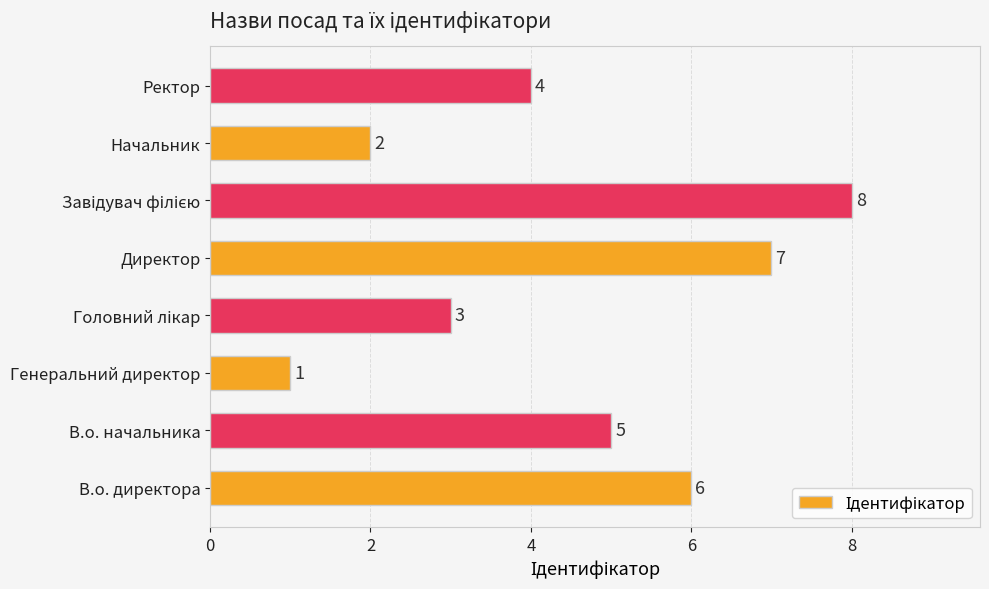

What is the smallest value displayed?

1